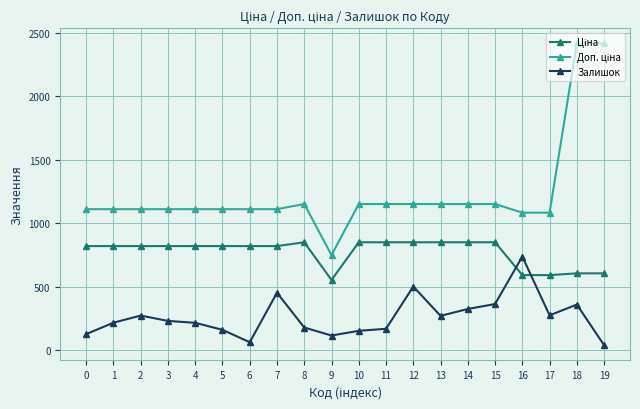

What is the total value across all series at 18?

3376.6